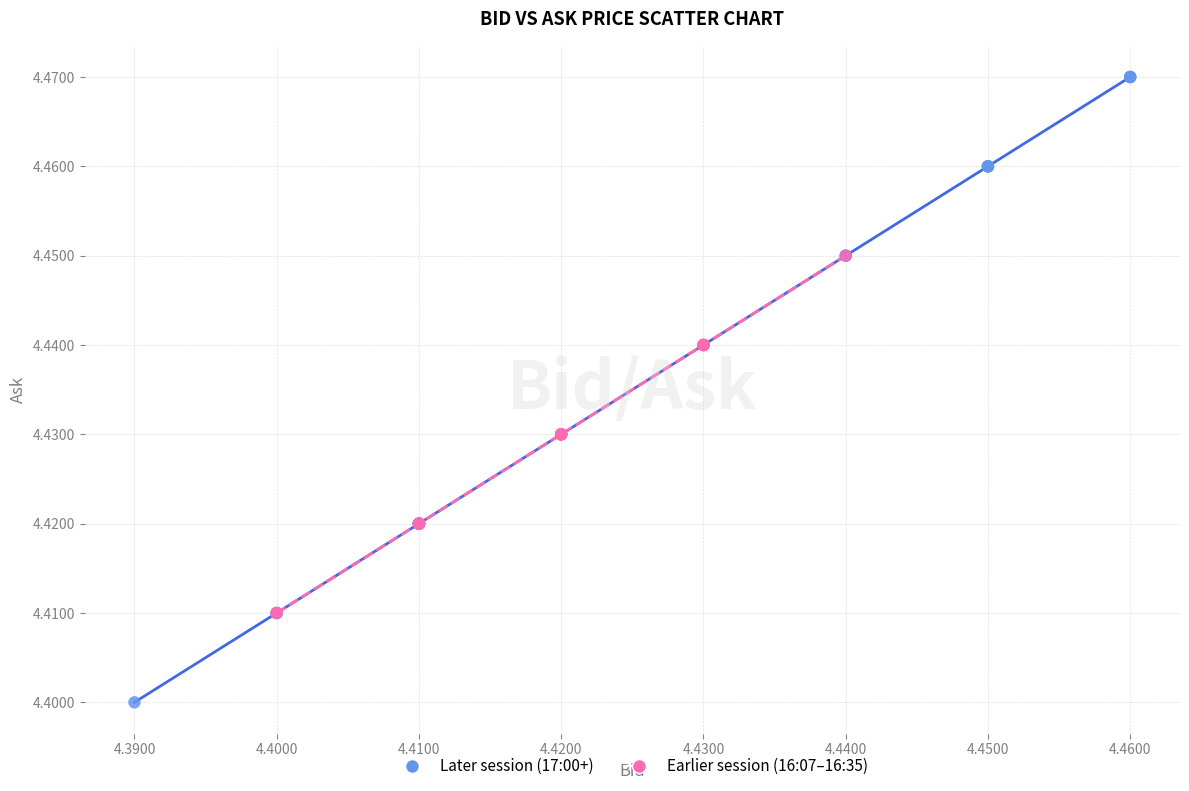

Which series contains the lowest Y value?

Later session (17:00+)